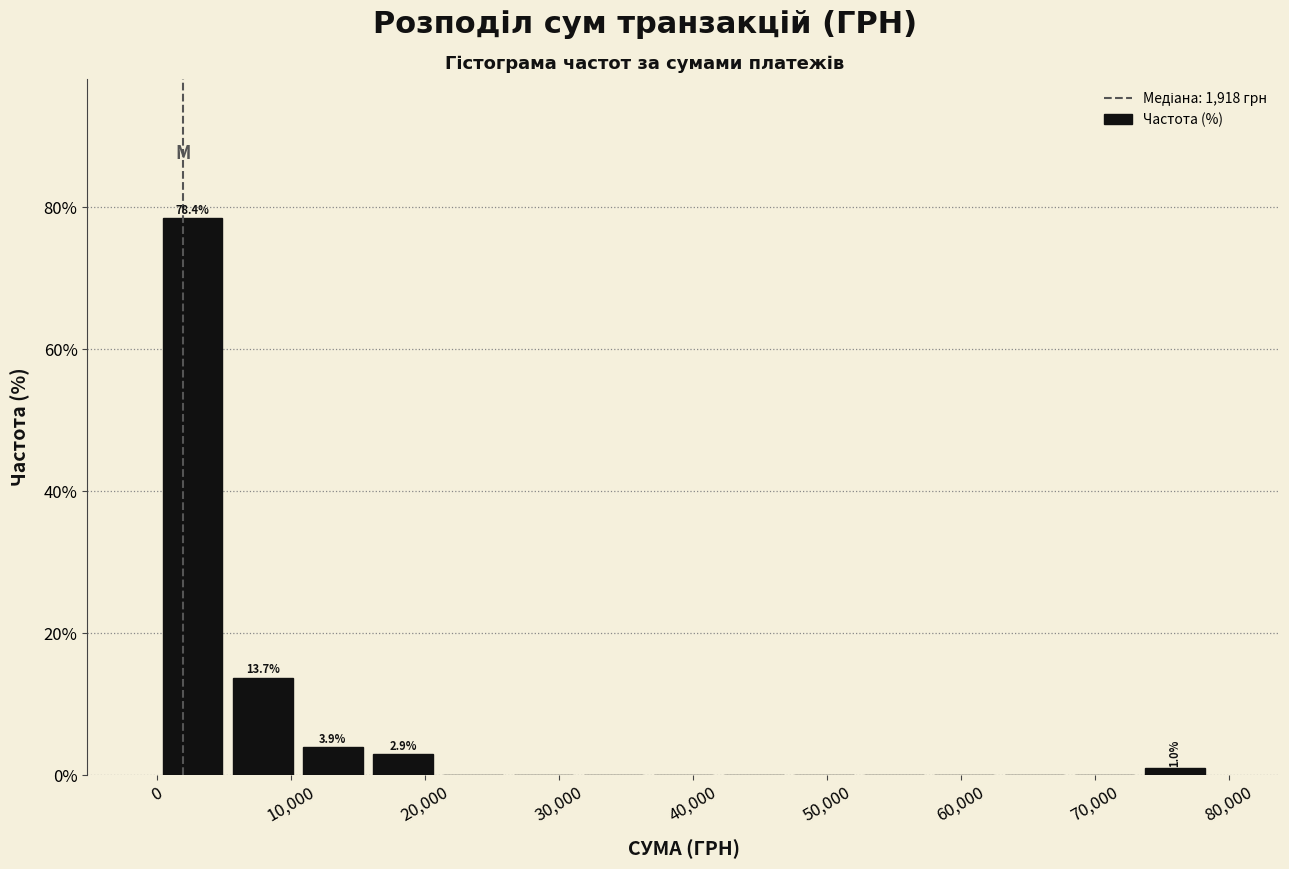

Which range on the x-axis has the tallest bar?

0 to 5000